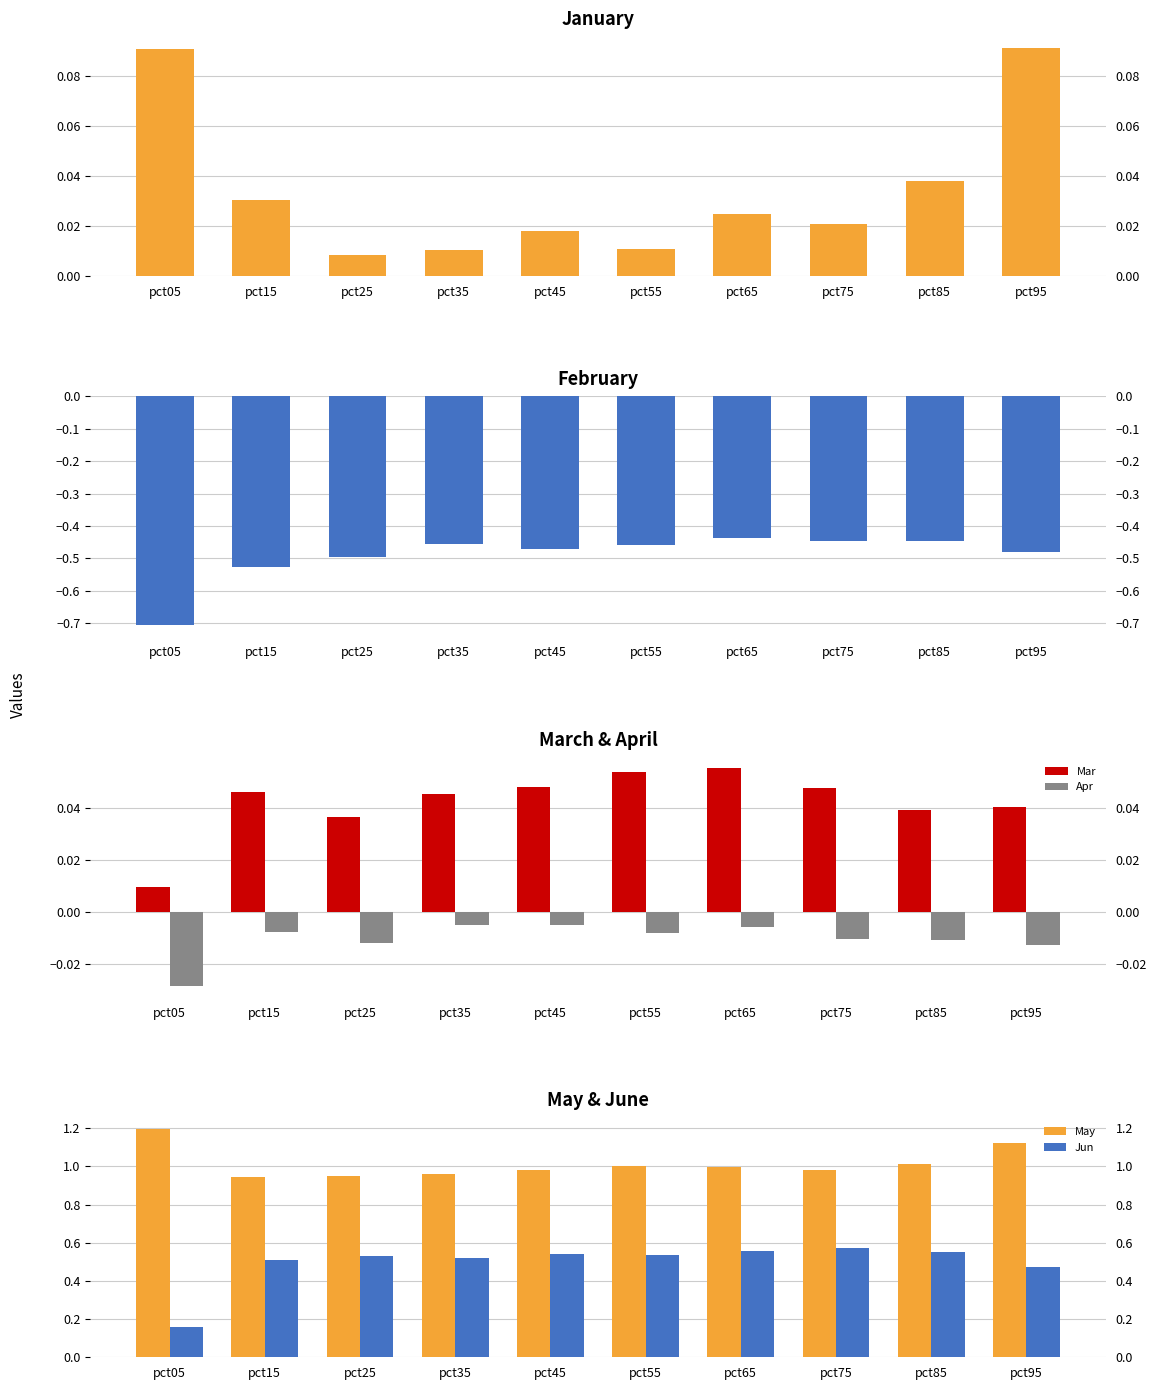

The value of Jun at pct45 is 0.7. True or false?

False